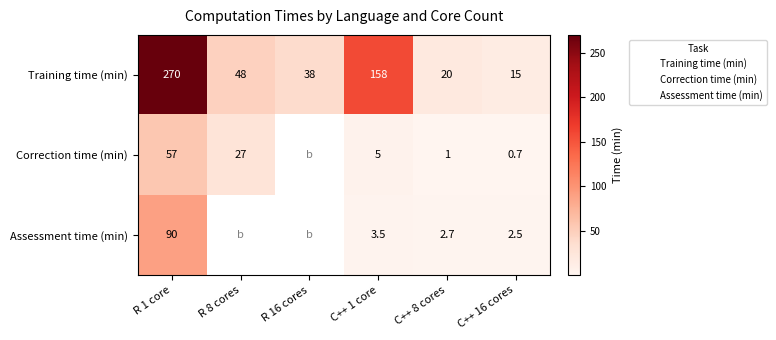

At how many categories does at least one series exceed 0?

6